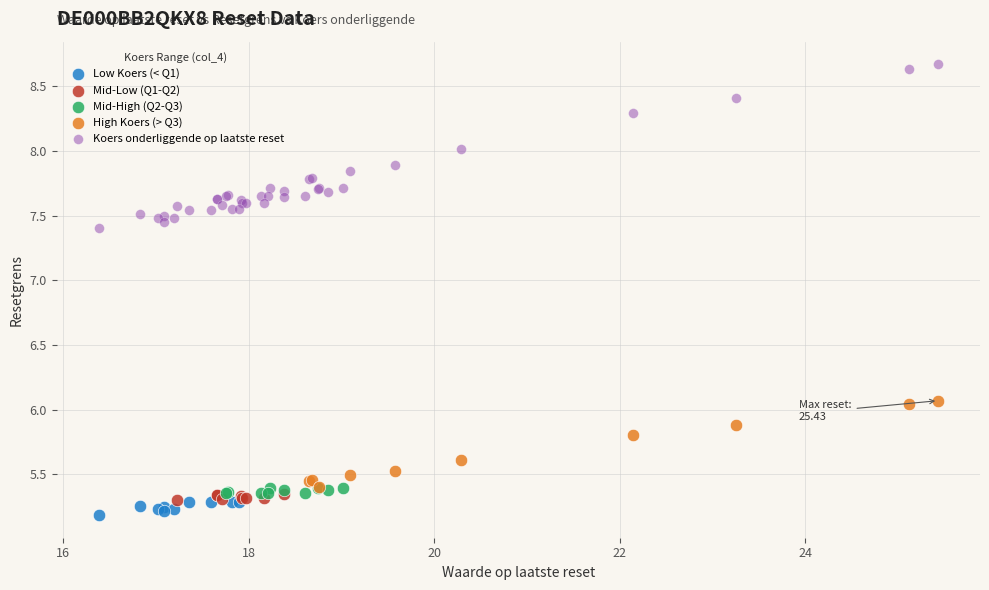

Which series has the largest Y range (max minus min)?

Koers onderliggende op laatste reset